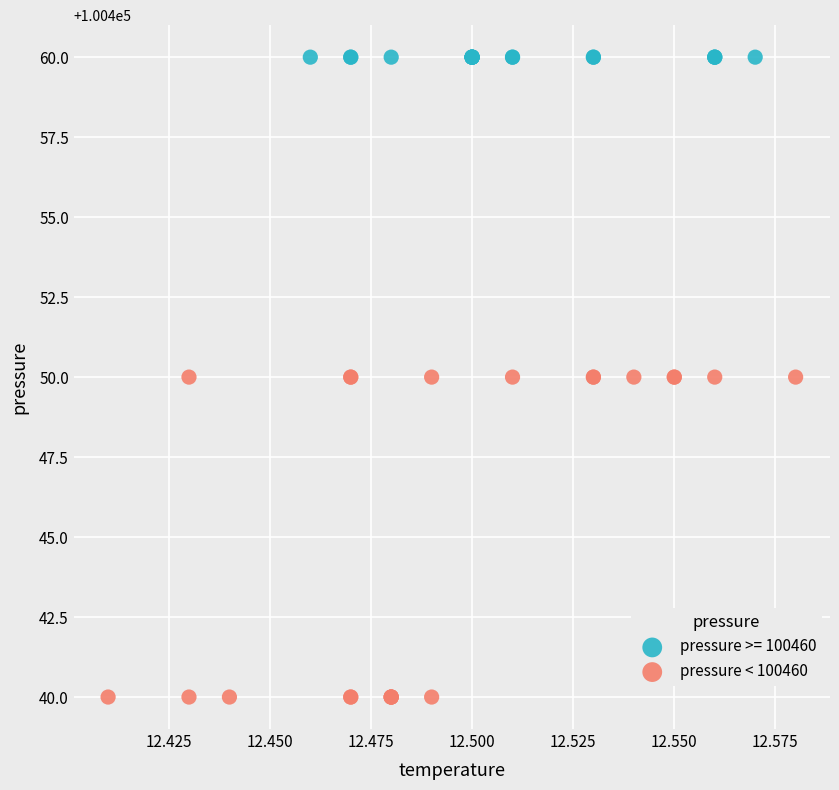

Which series reaches the minimum Y coordinate?

pressure < 100460